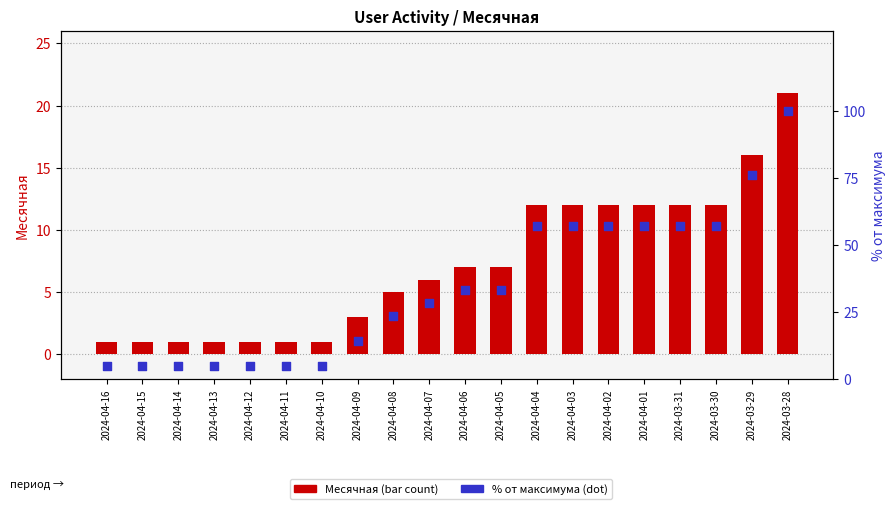

Which series has the largest total across all categories?

% от максимума